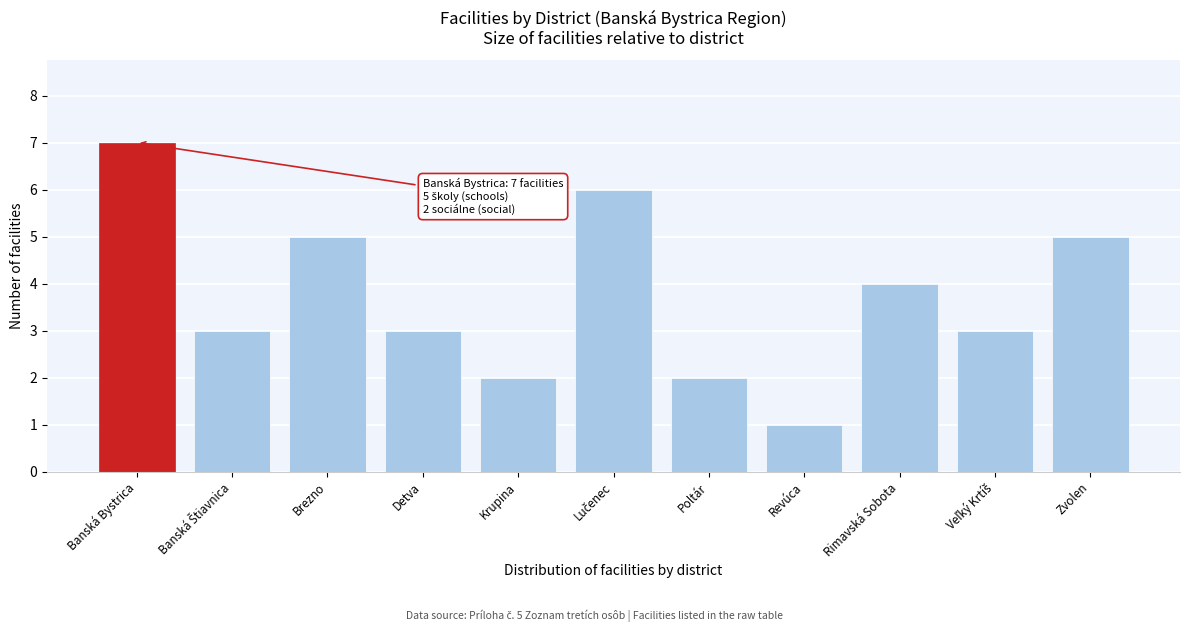

Reading left to right, what are all the values shown in this chart?

7	3	5	3	2	6	2	1	4	3	5